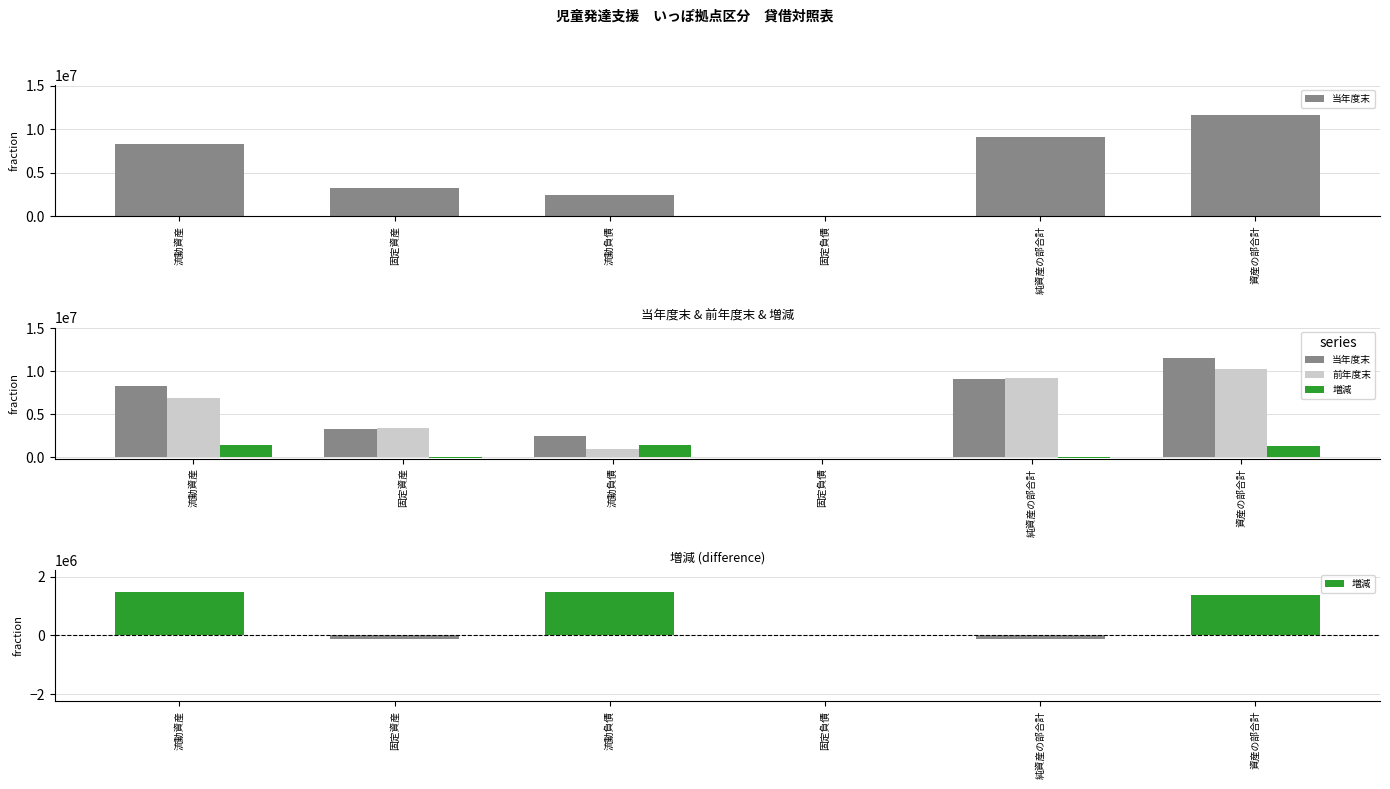

What is the highest value of the 前年度末 series?

10224513